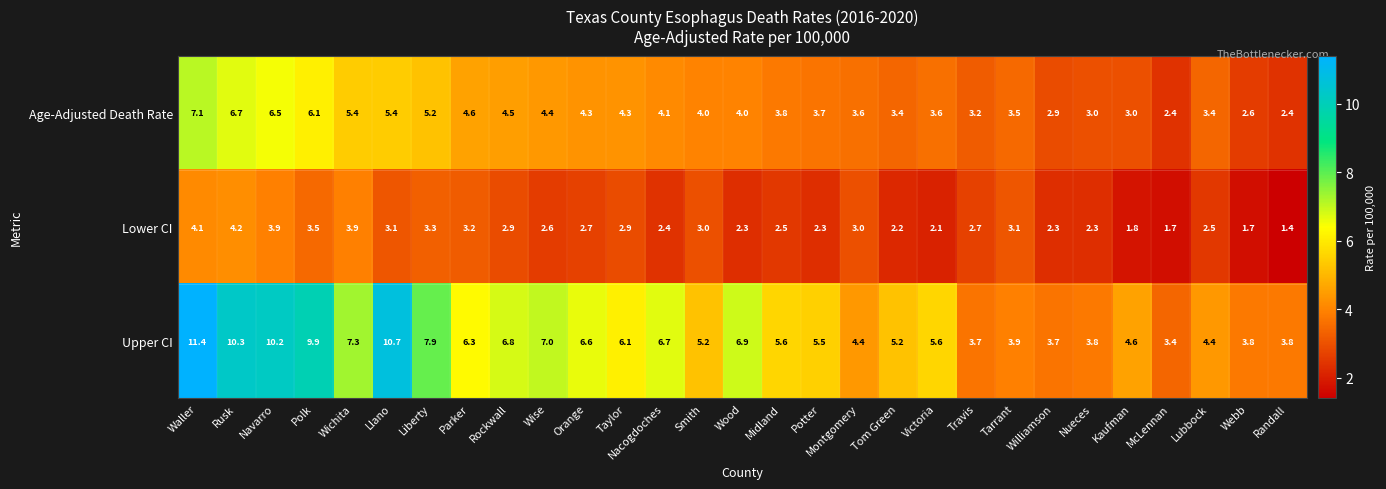

What is the difference between the highest and lowest values at Midland?

3.1